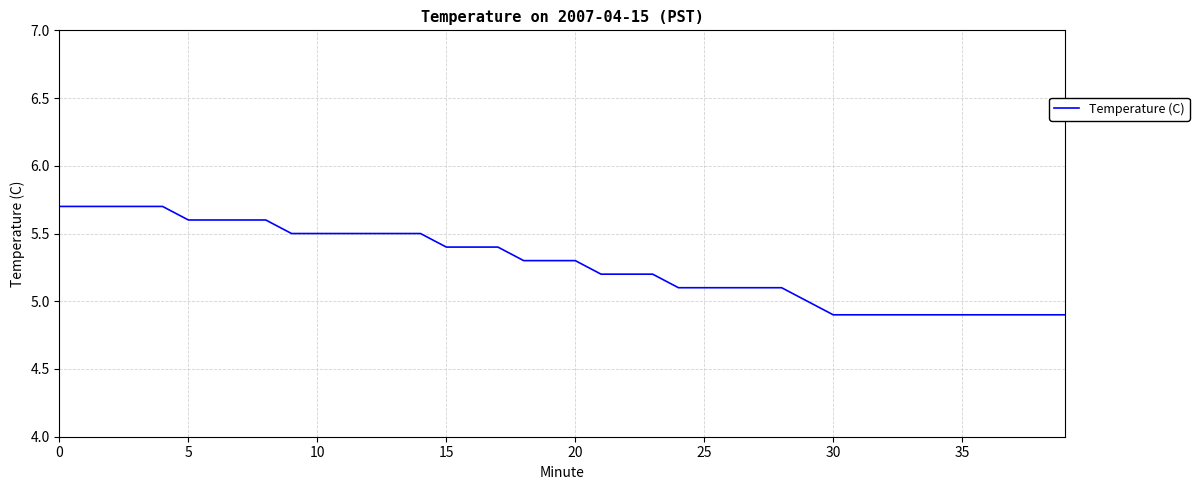

What is the maximum value shown in the chart?

5.7